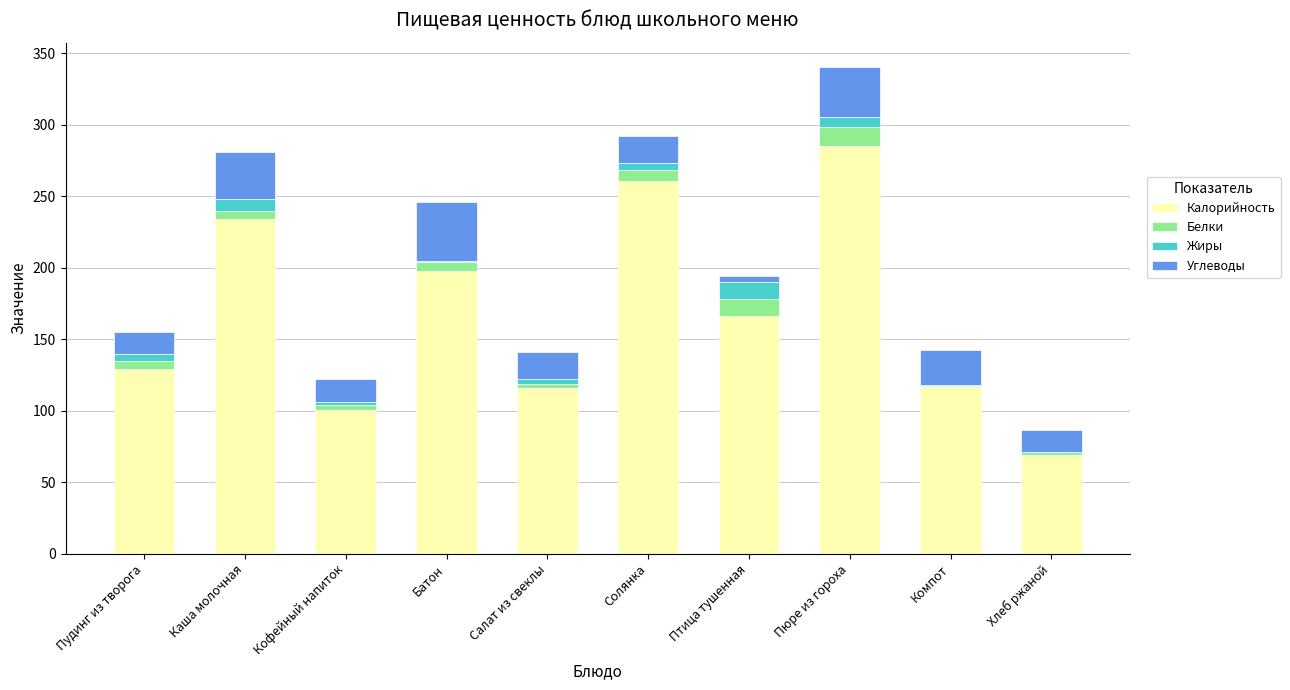

At which category is the sum across all series the highest?

Пюре из гороха